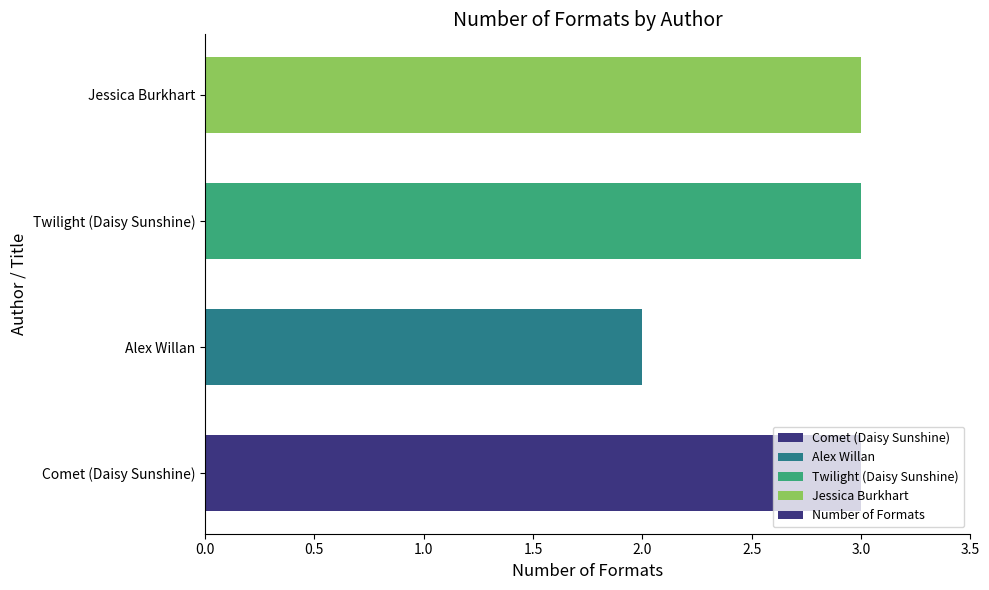

Approximately how many times larger is the value at Alex Willan compared to Twilight (Daisy Sunshine)?

0.7